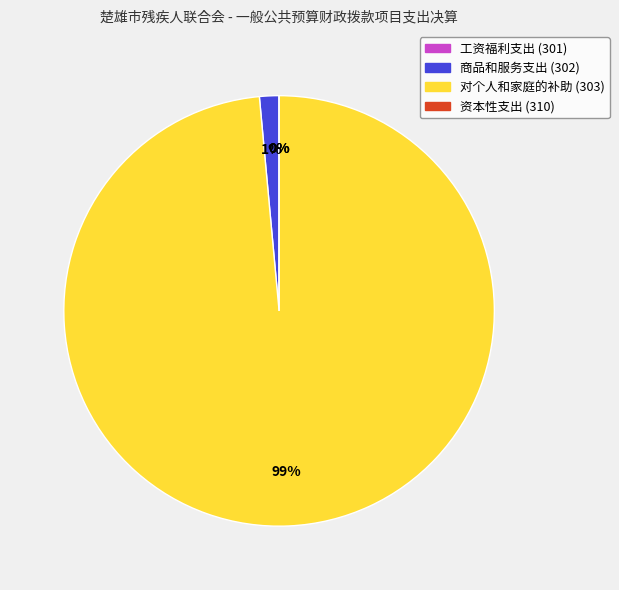

Rank the categories by value from lowest to highest.

工资福利支出 (301), 资本性支出 (310), 商品和服务支出 (302), 对个人和家庭的补助 (303)